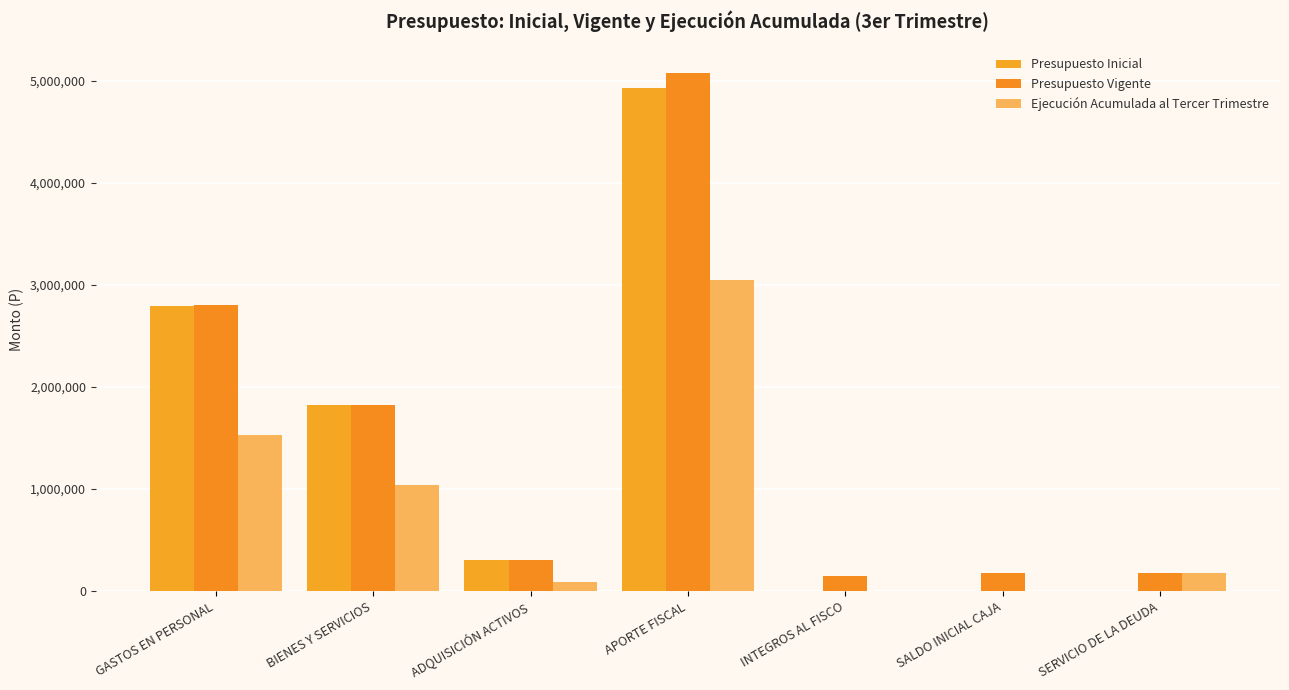

How many categories are shown in the chart?

7